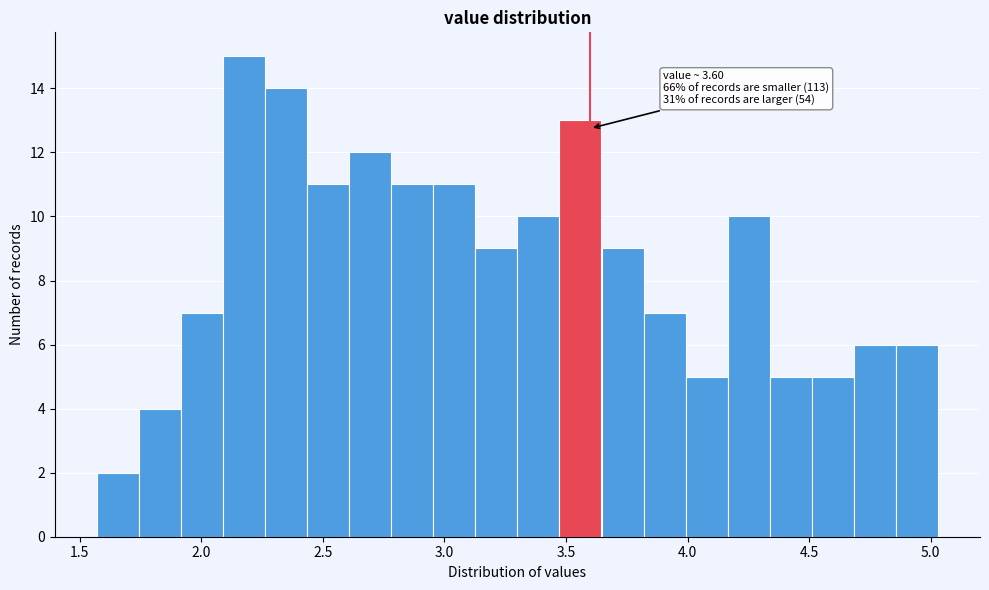

Read against the x-axis, roughly where is the centre of the tallest bar?

2.20